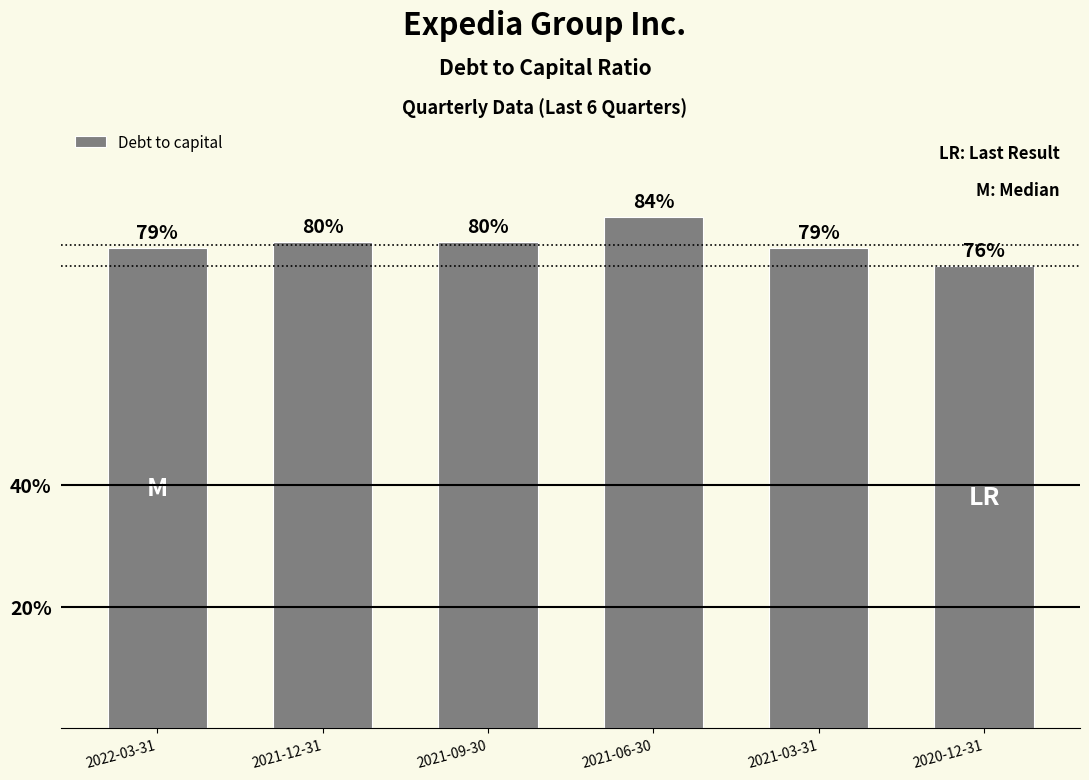

Are the bars horizontal?

No